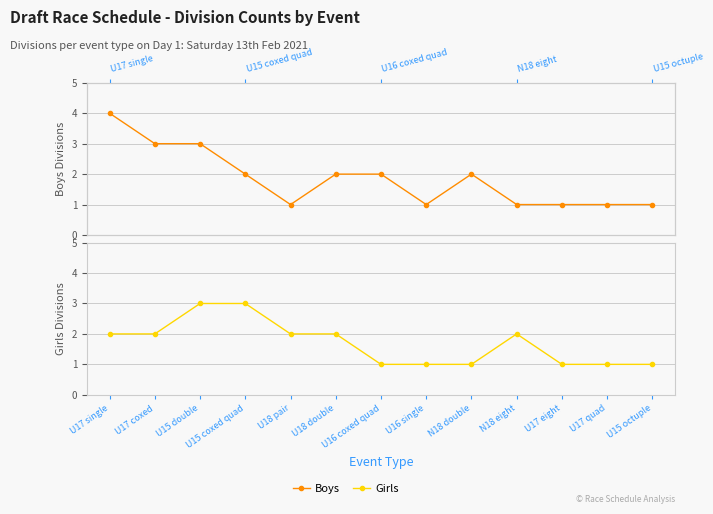

Where is Boys nearest to the value 2?

U15 coxed quad